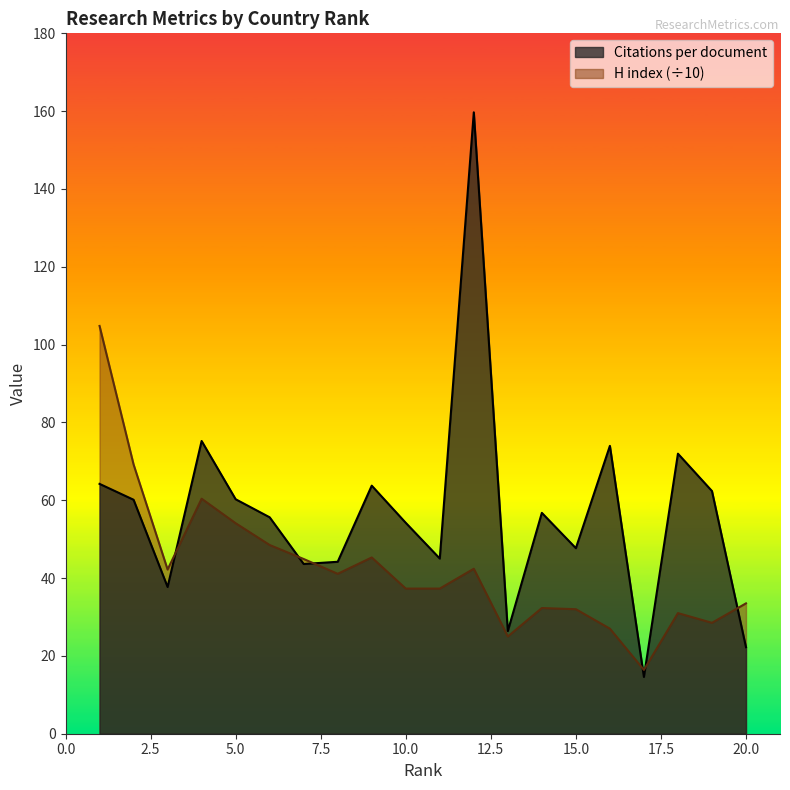

Reading right to left, transcribe all the data shown in this chart.

Citations per document: 20=22.2	19=62.4	18=72.0	17=14.6	16=74.0	15=47.7	14=56.8	13=26.4	12=159.7	11=45.0	10=54.2	9=63.8	8=44.2	7=43.6	6=55.6	5=60.3	4=75.2	3=37.7	2=60.1	1=64.2
H index: 20=33.5	19=28.5	18=31.0	17=16.4	16=27.0	15=32.0	14=32.3	13=25.0	12=42.4	11=37.3	10=37.3	9=45.3	8=41.1	7=44.9	6=48.5	5=54.1	4=60.4	3=42.2	2=69.2	1=104.8